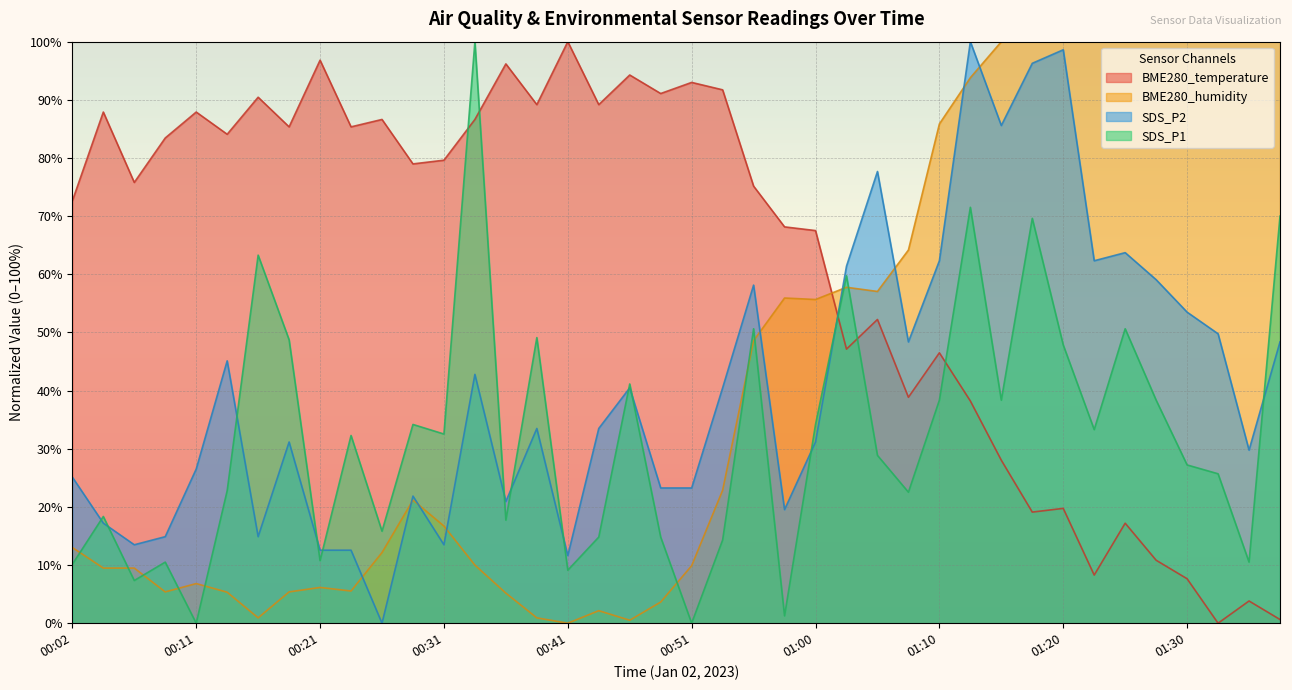

List the labels in order of BME280_humidity value, largest first.

01:15, 01:18, 01:20, 01:22, 01:25, 01:27, 01:30, 01:32, 01:35, 01:37, 01:13, 01:10, 01:08, 01:03, 01:05, 00:58, 01:00, 00:56, 00:53, 00:29, 00:31, 00:02, 00:26, 00:33, 00:51, 00:04, 00:07, 00:11, 00:21, 00:24, 00:09, 00:19, 00:14, 00:36, 00:48, 00:43, 00:16, 00:38, 00:46, 00:41